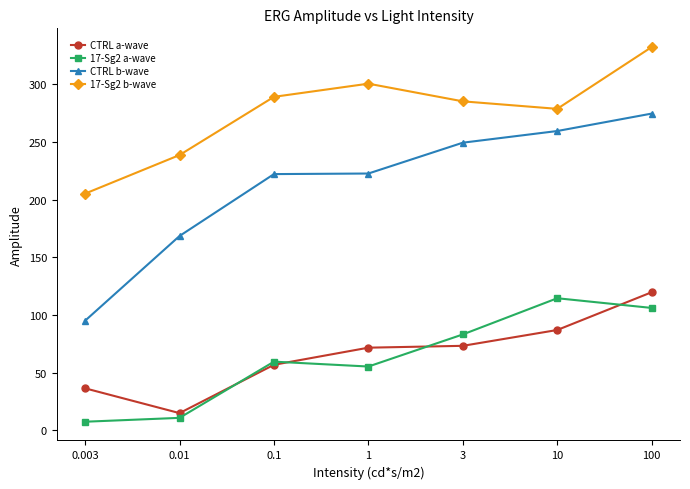

True or false: 17-Sg2 b-wave has more than 0 points higher than both neighbors.

True